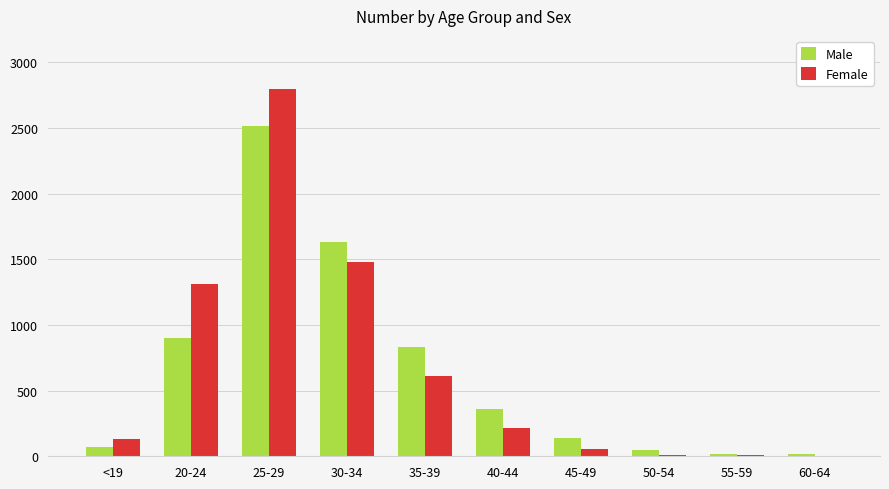

The Female series shows 3 at 60-64. True or false?

True